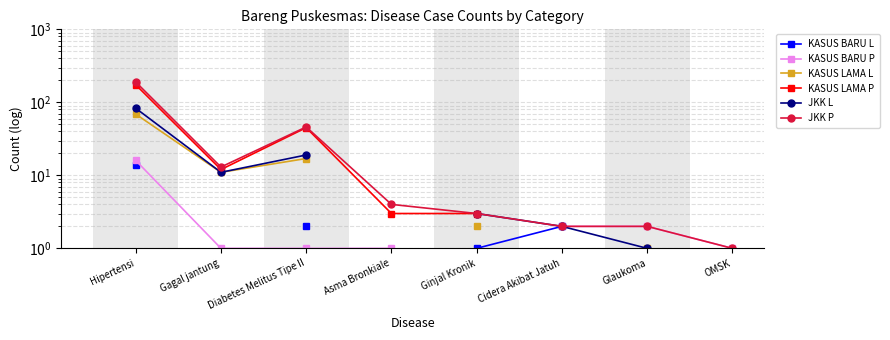

What is the sum of the KASUS BARU L values at Ginjal Kronik and Hipertensi?

15.0